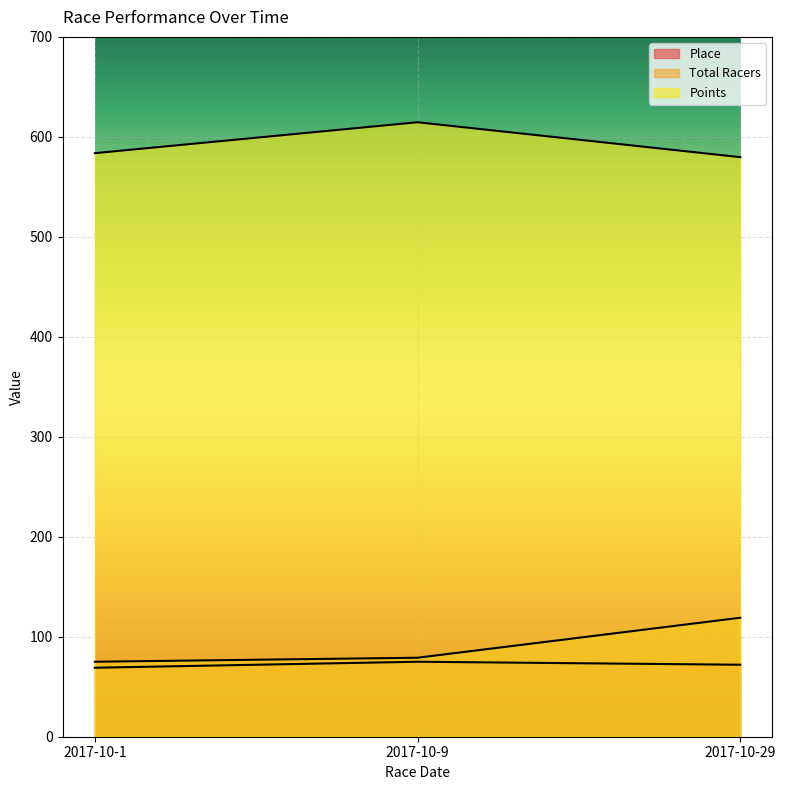

What is the minimum value for Points?

579.7